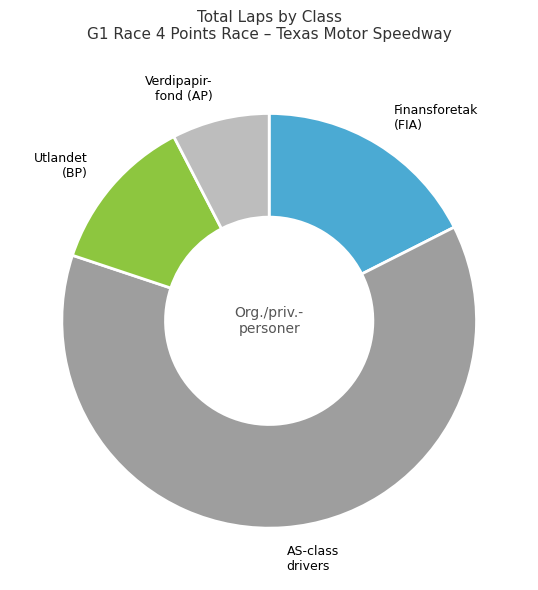

Is there a majority slice in this chart?

Yes